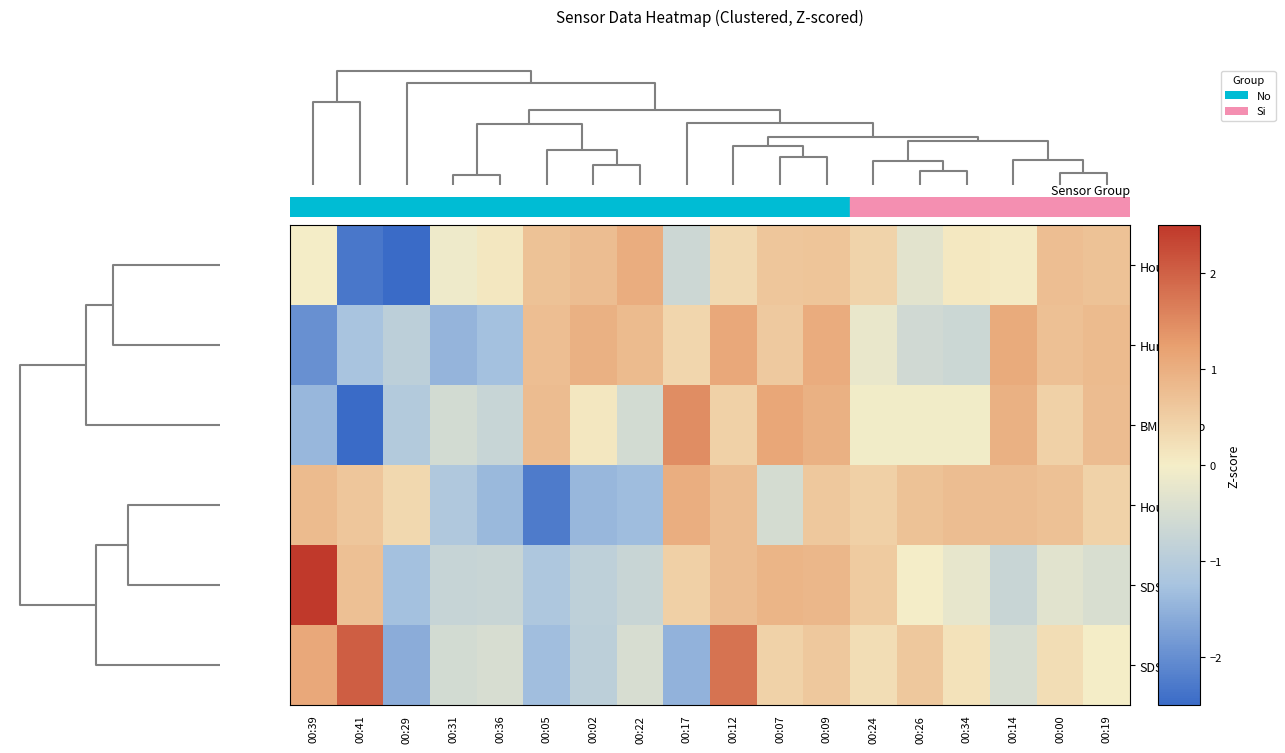

Reading right to left, extract all data points from this chart.

Hour_0: 00:19=0.7	00:00=0.7	00:14=0.0	00:34=0.1	00:26=-0.3	00:24=0.4	00:09=0.6	00:07=0.6	00:12=0.3	00:17=-0.7	00:22=1.0	00:02=0.8	00:05=0.7	00:36=0.1	00:31=-0.1	00:29=-2.8	00:41=-2.3	00:39=0.0
Humidity: 00:19=0.8	00:00=0.7	00:14=1.1	00:34=-0.7	00:26=-0.6	00:24=-0.2	00:09=1.0	00:07=0.6	00:12=1.1	00:17=0.4	00:22=0.8	00:02=1.0	00:05=0.8	00:36=-1.3	00:31=-1.5	00:29=-0.9	00:41=-1.2	00:39=-2.0
BME_Temp: 00:19=0.8	00:00=0.5	00:14=1.0	00:34=-0.1	00:26=-0.1	00:24=-0.1	00:09=1.0	00:07=1.1	00:12=0.5	00:17=1.5	00:22=-0.6	00:02=0.1	00:05=0.8	00:36=-0.7	00:31=-0.6	00:29=-1.1	00:41=-2.6	00:39=-1.4
Hour_1: 00:19=0.4	00:00=0.7	00:14=0.8	00:34=0.8	00:26=0.7	00:24=0.5	00:09=0.6	00:07=-0.5	00:12=0.8	00:17=1.0	00:22=-1.3	00:02=-1.4	00:05=-2.3	00:36=-1.4	00:31=-1.1	00:29=0.4	00:41=0.6	00:39=0.8
SDS_P1: 00:19=-0.5	00:00=-0.3	00:14=-0.7	00:34=-0.2	00:26=-0.0	00:24=0.6	00:09=0.9	00:07=0.9	00:12=0.8	00:17=0.5	00:22=-0.7	00:02=-0.9	00:05=-1.1	00:36=-0.7	00:31=-0.8	00:29=-1.3	00:41=0.7	00:39=2.9
SDS_P2: 00:19=0.0	00:00=0.3	00:14=-0.5	00:34=0.2	00:26=0.6	00:24=0.3	00:09=0.6	00:07=0.4	00:12=1.8	00:17=-1.5	00:22=-0.5	00:02=-0.9	00:05=-1.3	00:36=-0.5	00:31=-0.6	00:29=-1.6	00:41=2.0	00:39=1.1